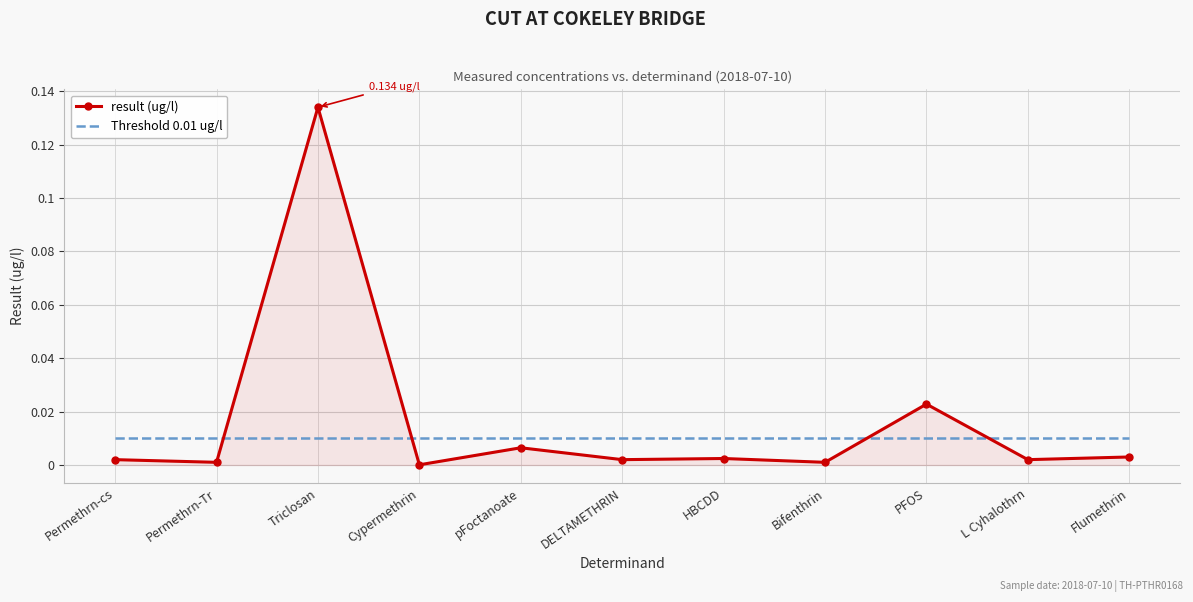

What is the sum of all result (ug/l) values?

0.2